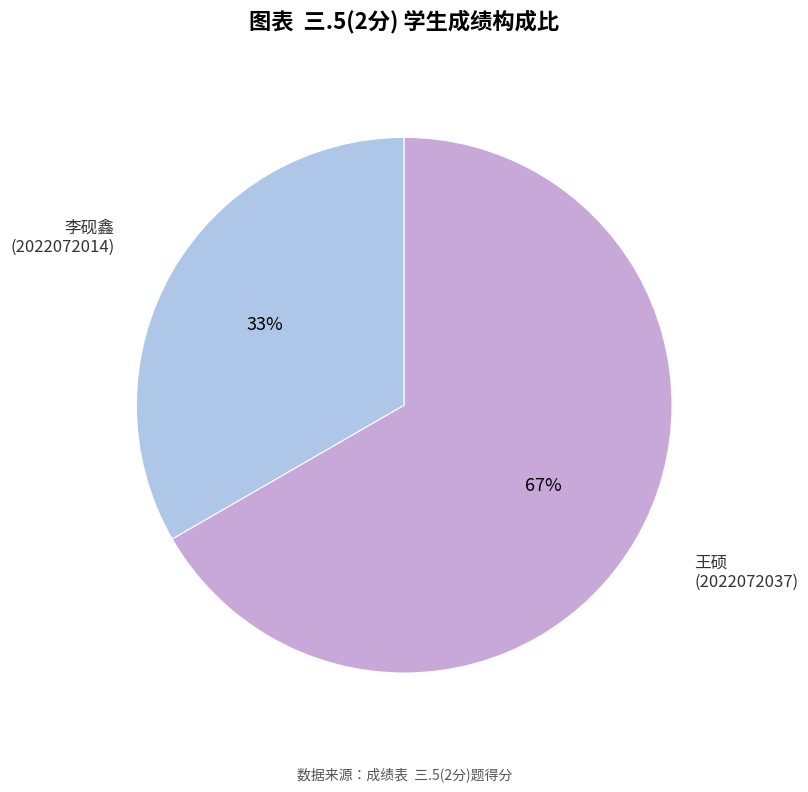

What is the largest slice in the pie chart?

王硕 (2022072037)